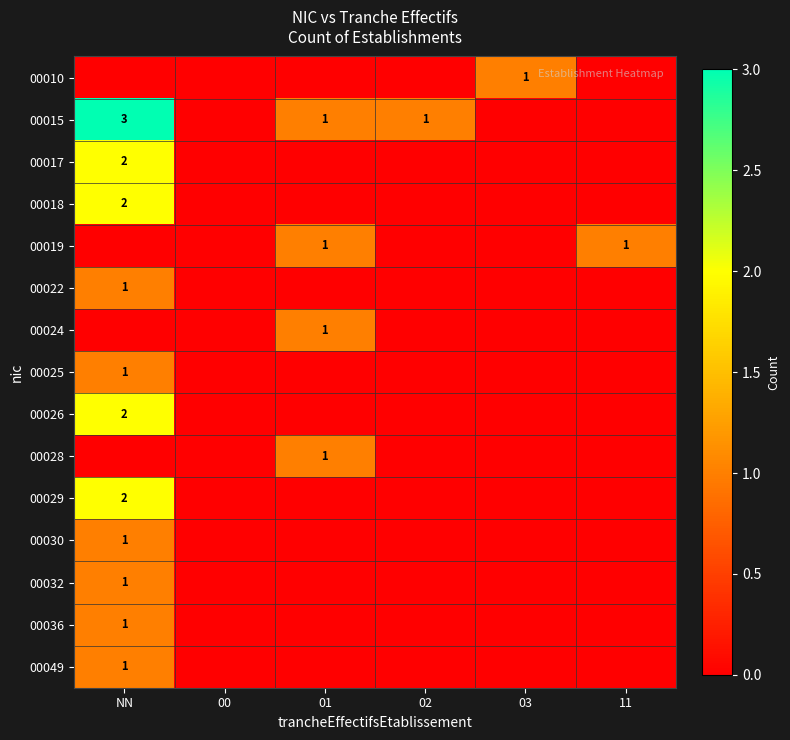

True or false: 00029 has a value of 2 at NN.

True